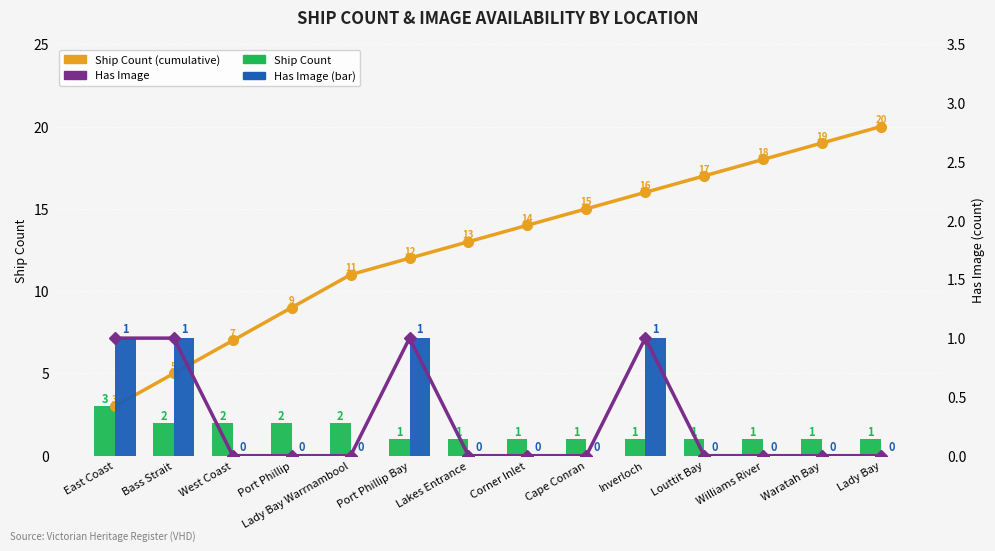

What is the difference between the maximum and minimum values in the Has Image series?

1